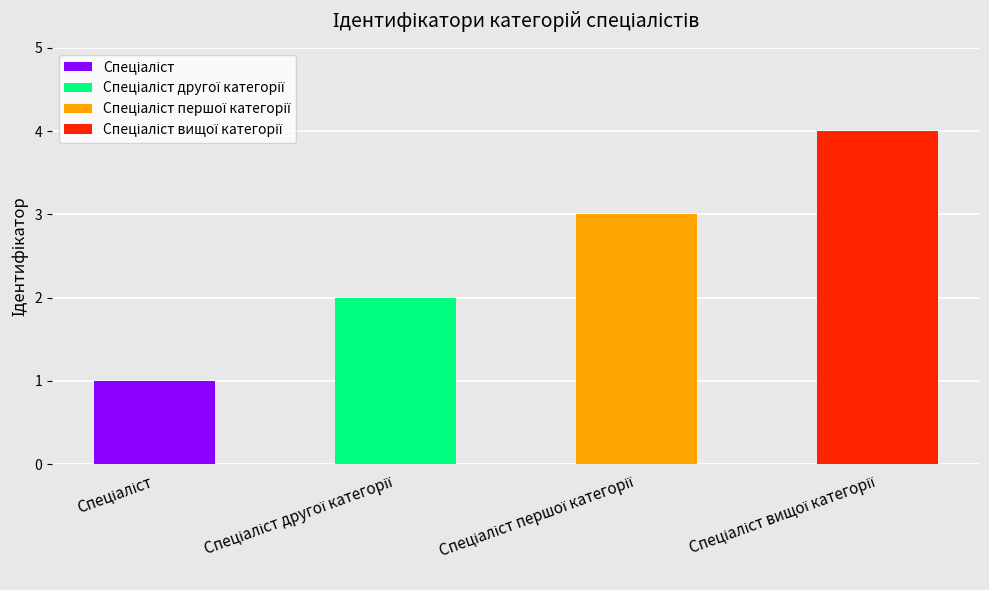

Reading left to right, what are all the values shown in this chart?

1	2	3	4